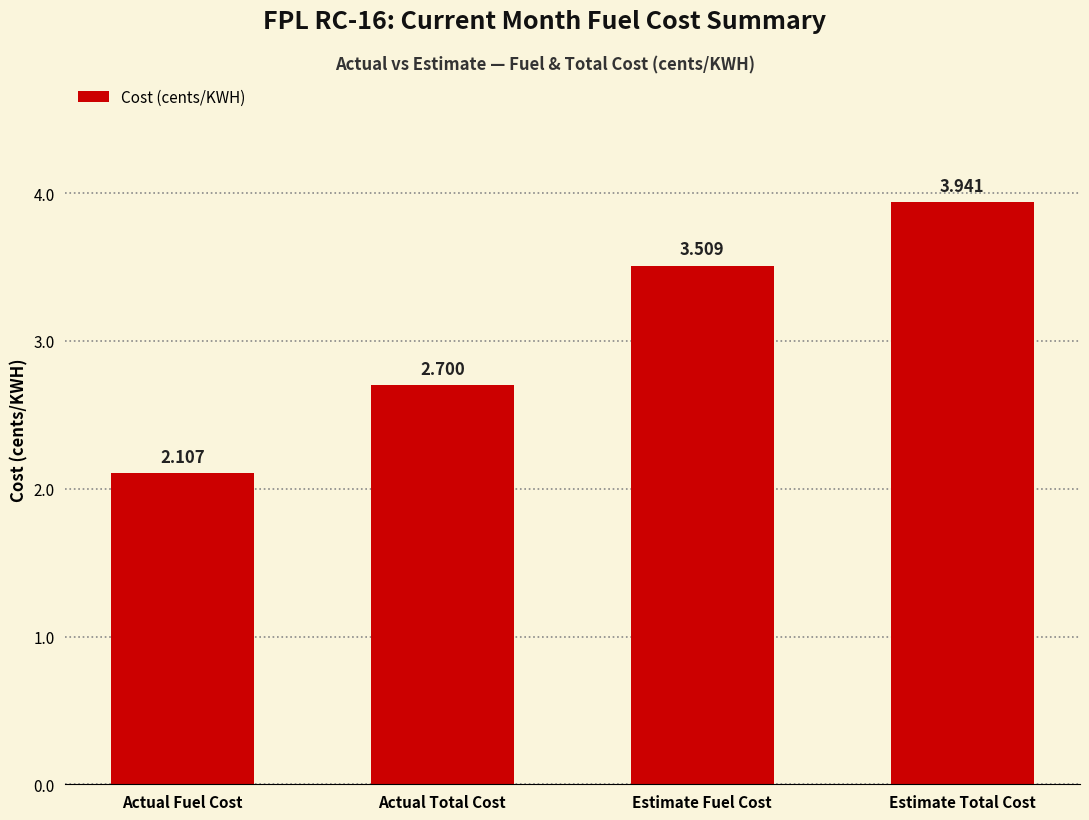

List the labels in order of value, largest first.

Estimate Total Cost, Estimate Fuel Cost, Actual Total Cost, Actual Fuel Cost